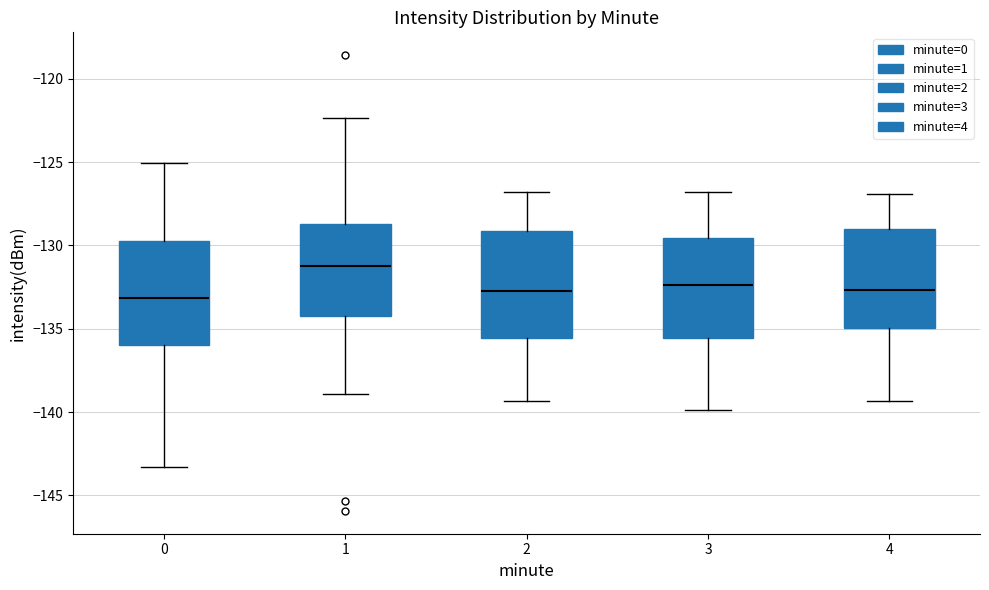

Reading left to right, read every box against the y-axis: the position of its median line, the range the box covers, and the ends of its whiskers. The values are not printed on the chart, so give them approximately, as read against the axis.

0: median -133.0, box -136.0 to -129.5, whiskers -143.5 to -125.0
1: median -131.0, box -134.0 to -128.5, whiskers -139.0 to -122.5
2: median -132.5, box -135.5 to -129.0, whiskers -139.5 to -127.0
3: median -132.5, box -135.5 to -129.5, whiskers -140.0 to -127.0
4: median -132.5, box -135.0 to -129.0, whiskers -139.5 to -127.0